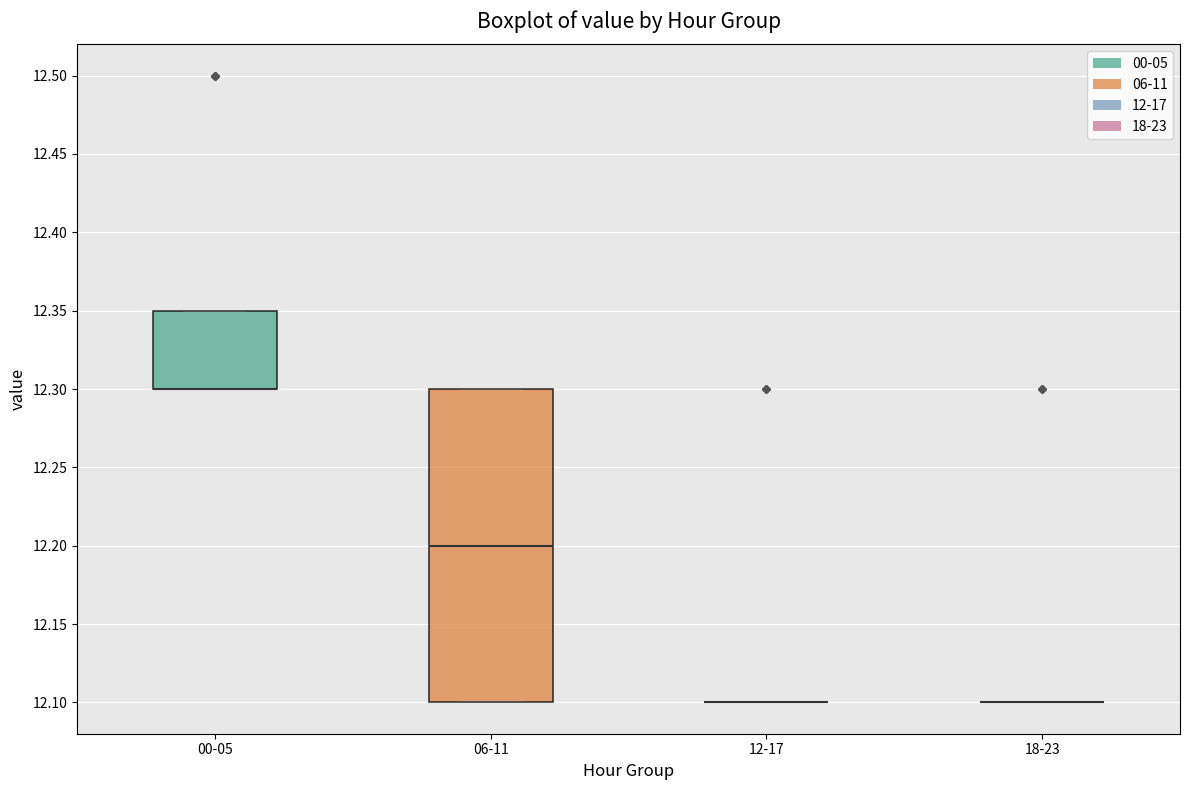

Reading left to right, read every box against the y-axis: the position of its median line, the range the box covers, and the ends of its whiskers. The values are not printed on the chart, so give them approximately, as read against the axis.

00-05: median 12.30 (drawn on the box's lower edge), box 12.30 to 12.35, whiskers 12.30 to 12.35
06-11: median 12.20, box 12.10 to 12.30, whiskers 12.10 to 12.30
12-17: box collapsed to a line at 12.10, whiskers 12.10 to 12.10
18-23: box collapsed to a line at 12.10, whiskers 12.10 to 12.10